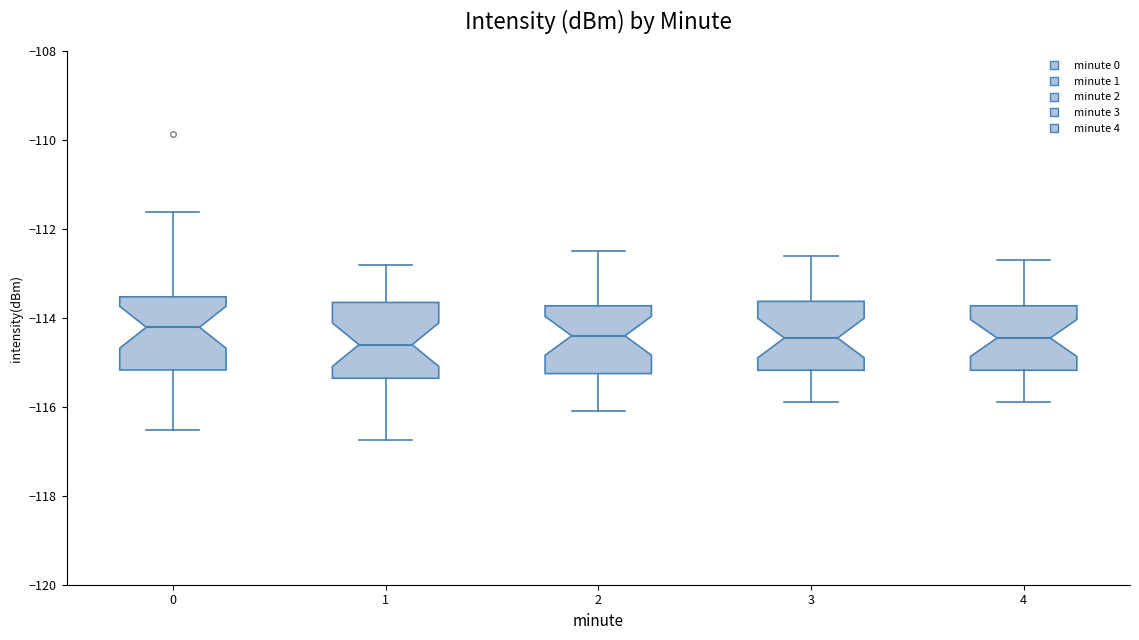

Reading left to right, read every box against the y-axis: the position of its median line, the range the box covers, and the ends of its whiskers. The values are not printed on the chart, so give them approximately, as read against the axis.

0: median -114.2, box -115.2 to -113.6, whiskers -116.6 to -111.6
1: median -114.6, box -115.4 to -113.6, whiskers -116.8 to -112.8
2: median -114.4, box -115.2 to -113.8, whiskers -116.0 to -112.4
3: median -114.4, box -115.2 to -113.6, whiskers -115.8 to -112.6
4: median -114.4, box -115.2 to -113.8, whiskers -115.8 to -112.6